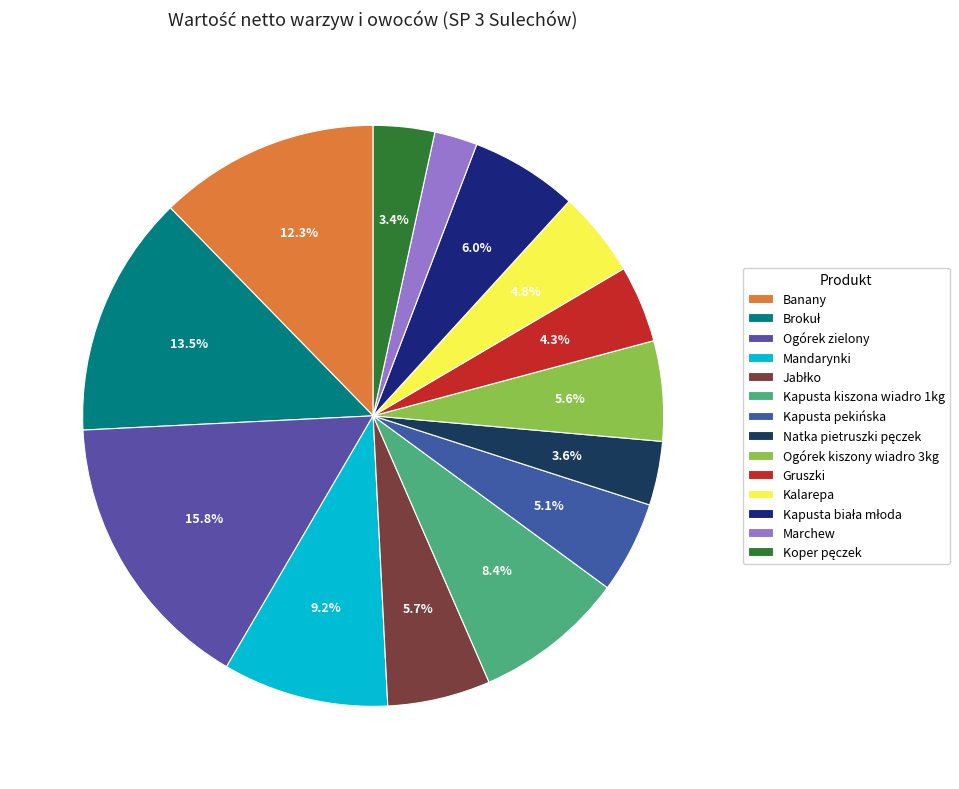

To the nearest percent, what is the difference between the Jabłko and Gruszki slice percentages?

1%